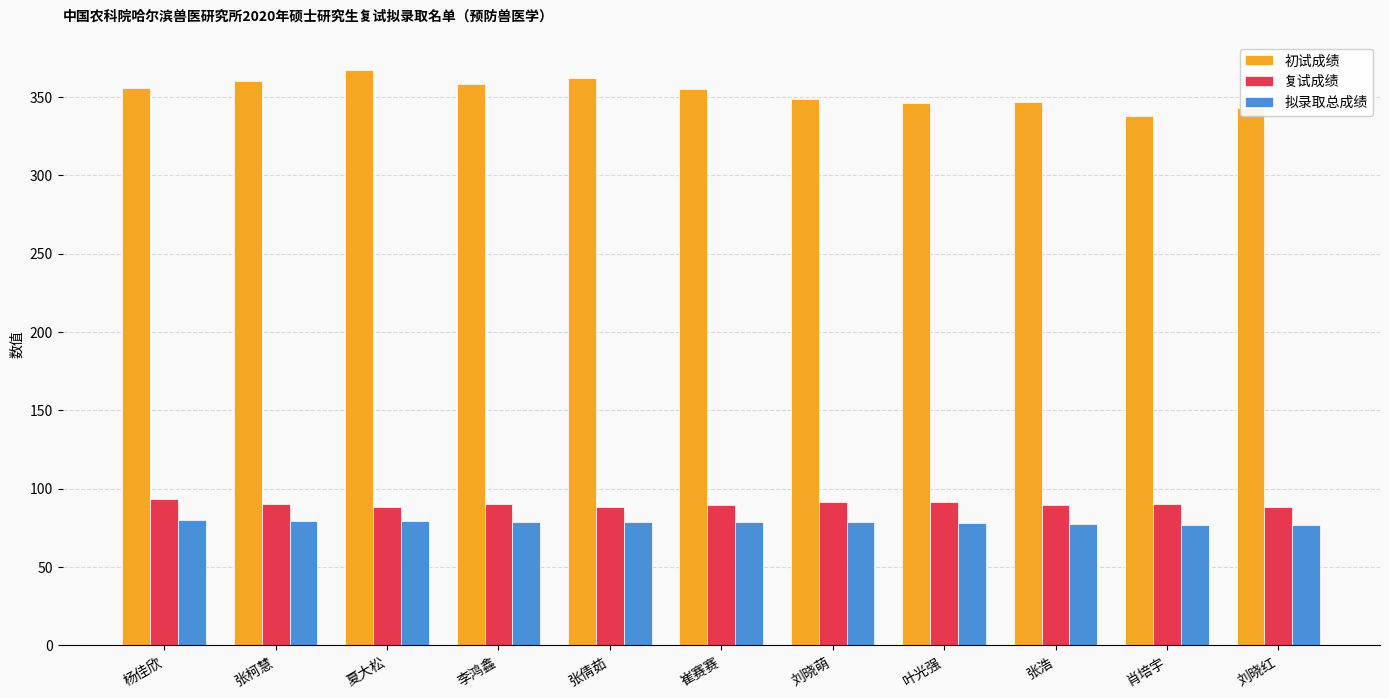

At which label does 拟录取总成绩 first exceed 78?

杨佳欣